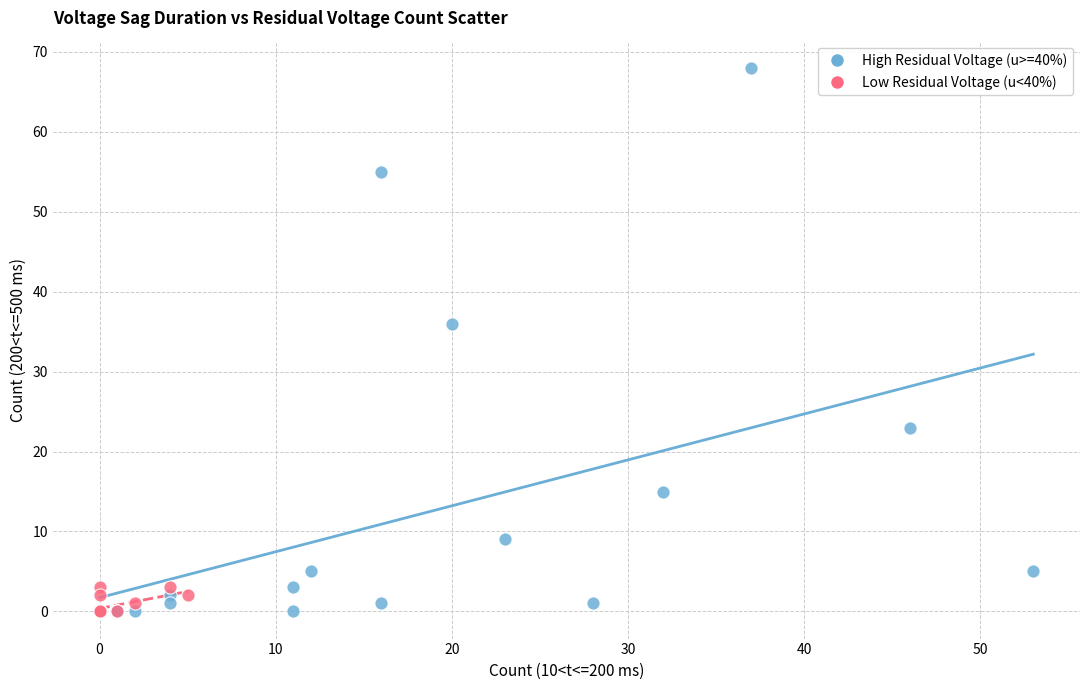

Which series contains the highest Y value?

High Residual Voltage (u>=40%)